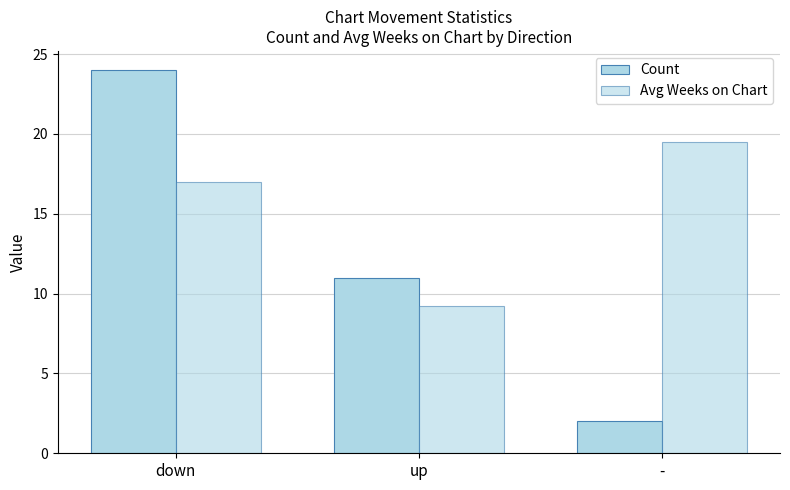

Reading right to left, transcribe all the data shown in this chart.

Count: -=2.0	up=11.0	down=24.0
Avg Weeks on Chart: -=19.5	up=9.2	down=17.0